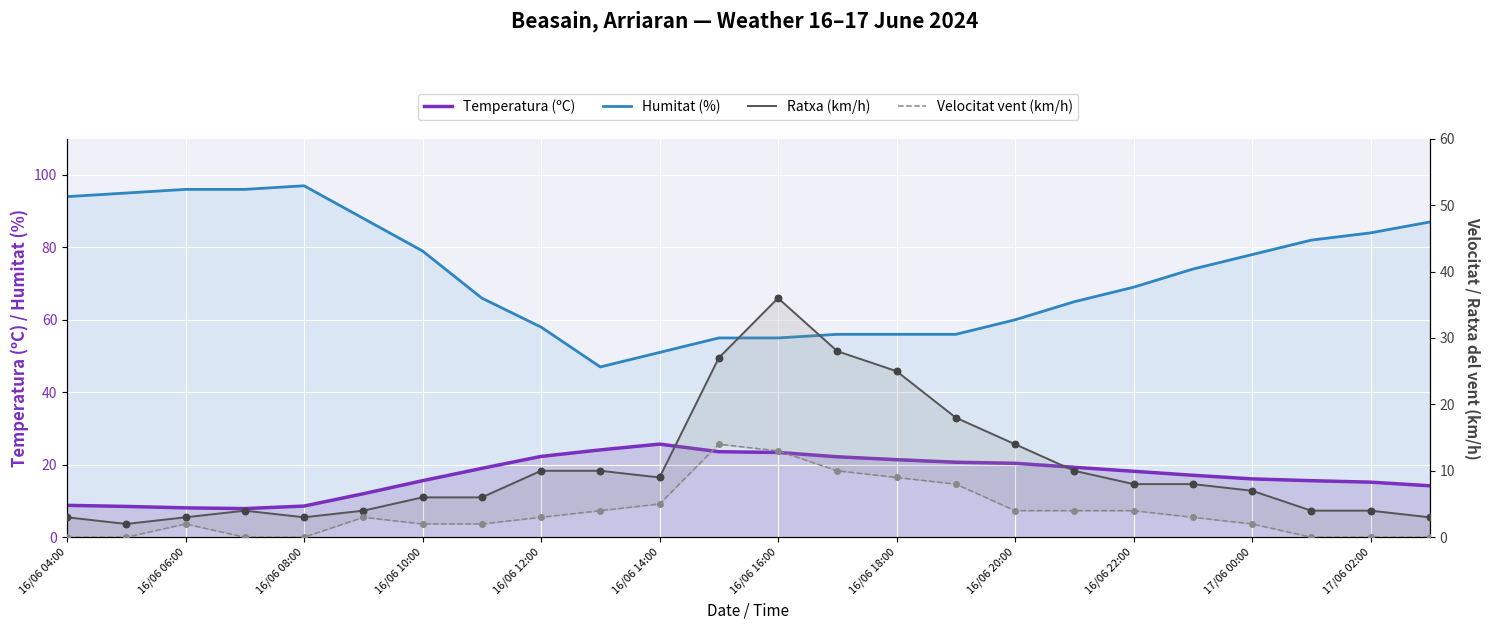

At how many categories does at least one series exceed 33?

24